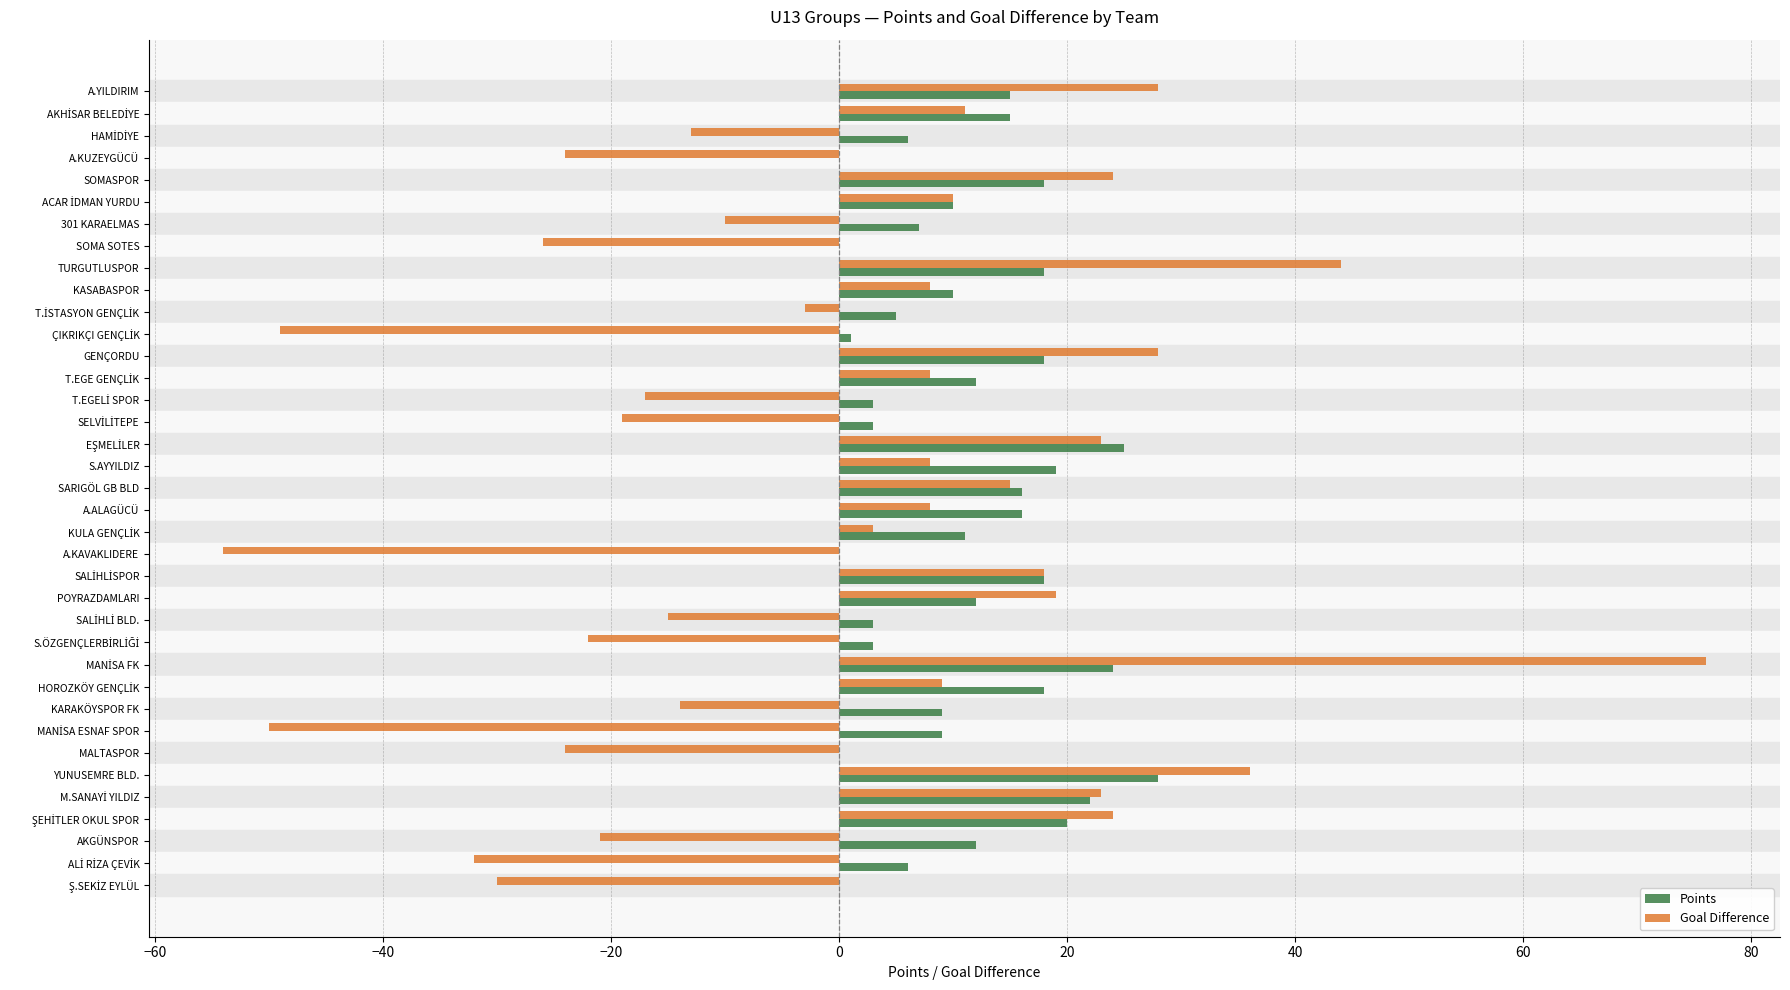

What is the highest value of the Points series?

28